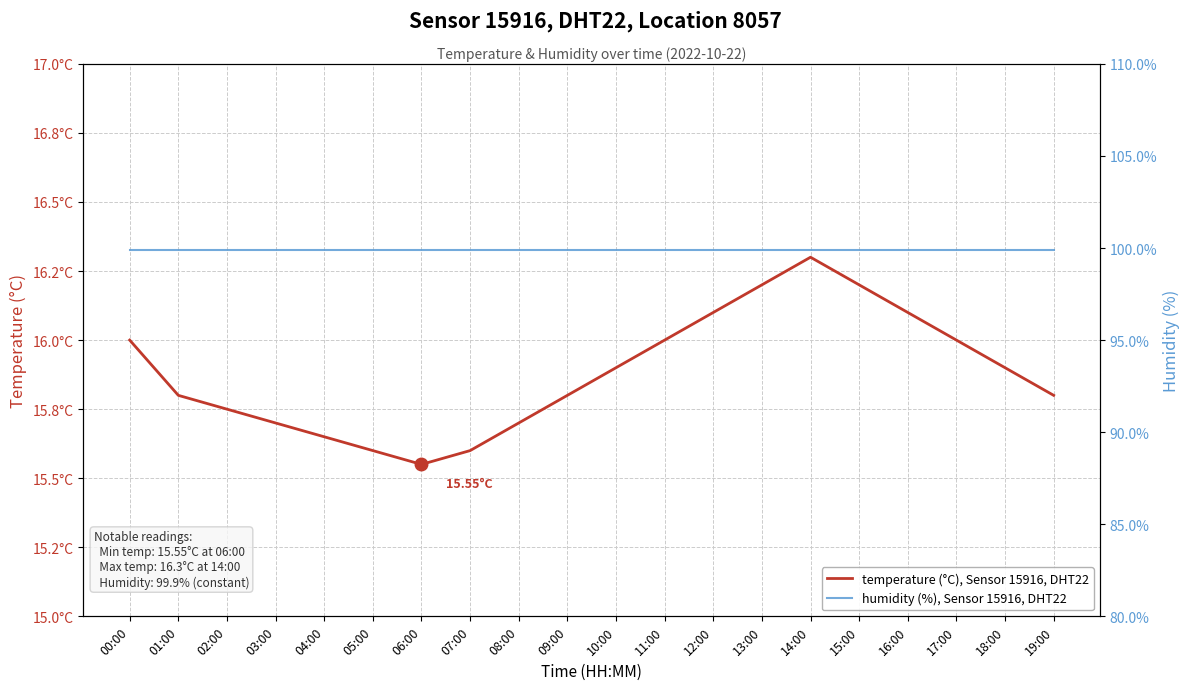

Rank the series by their maximum value, from highest to lowest.

humidity (%), Sensor 15916, DHT22, temperature (°C), Sensor 15916, DHT22